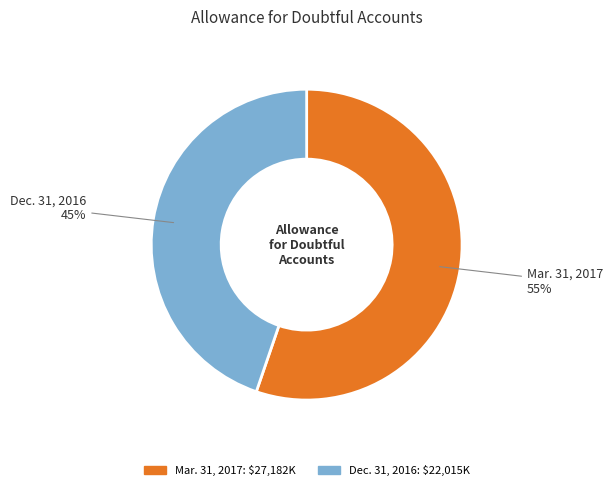

Which slice is the smallest?

Dec. 31, 2016